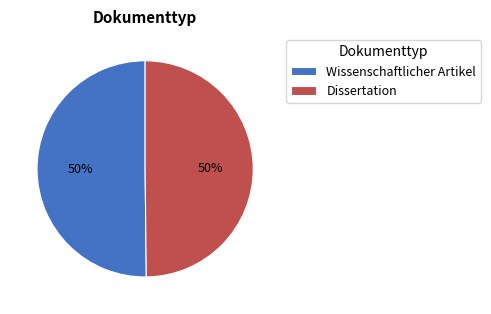

Do Wissenschaftlicher Artikel and Dissertation together represent more than half of the pie?

Yes